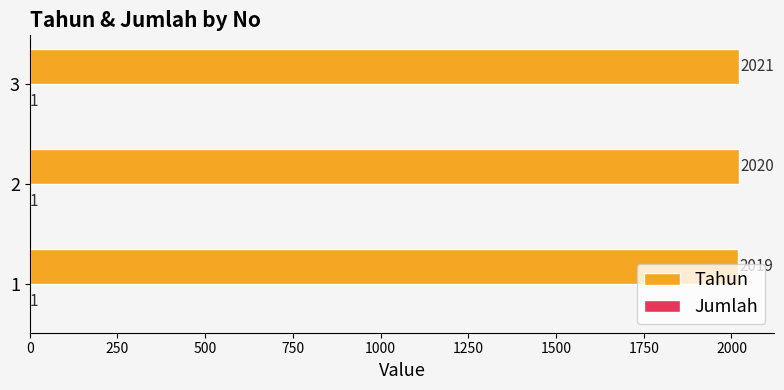

At which label is Tahun closest to 2020?

2